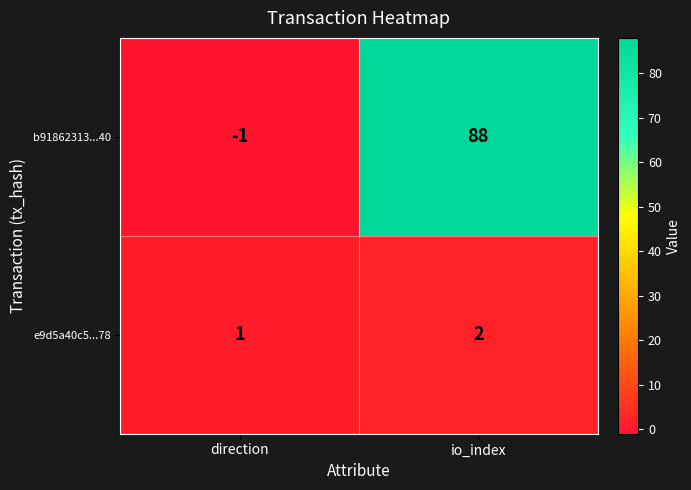

Rank the series at direction from lowest to highest value.

b91862313...40, e9d5a40c5...78